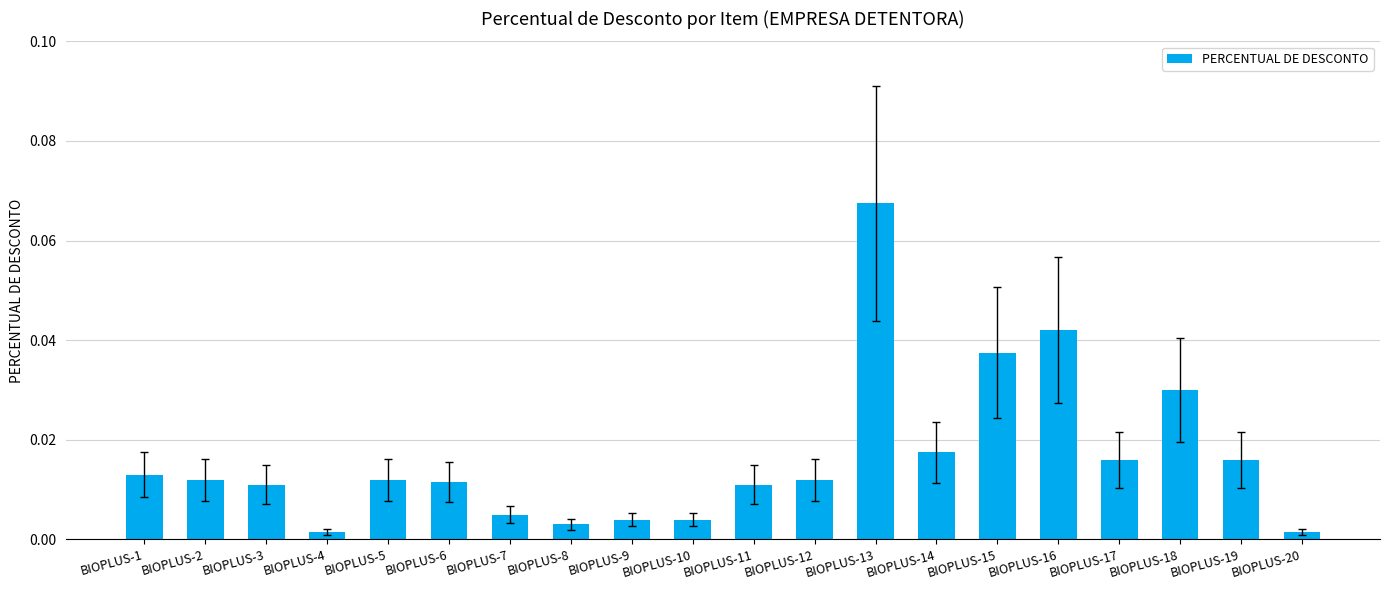

Between BIOPLUS-1 and BIOPLUS-14, which is larger?

BIOPLUS-14